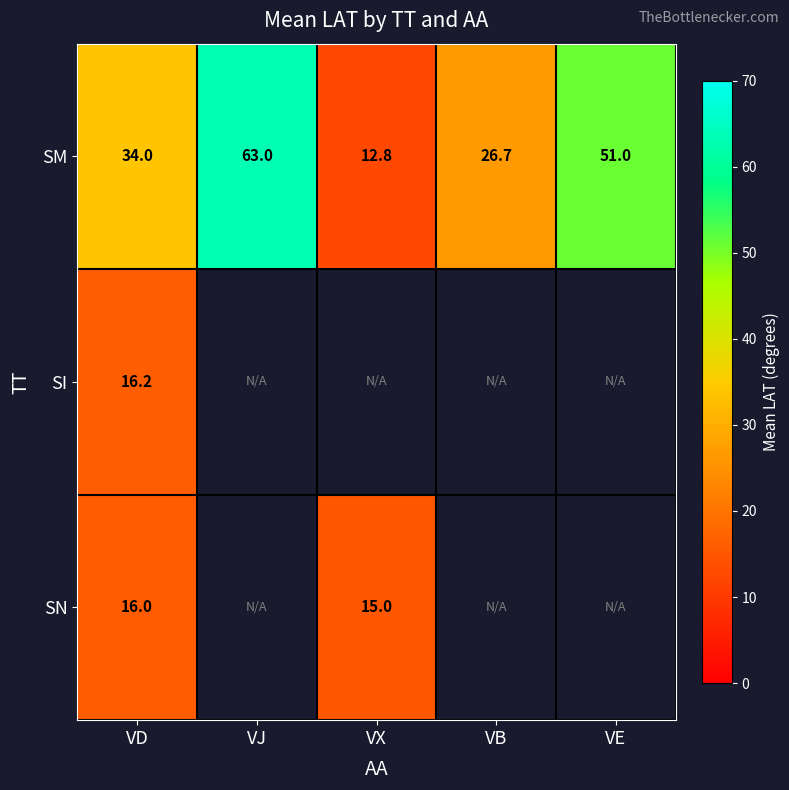

Rank the categories by SM value from lowest to highest.

VX, VB, VD, VE, VJ